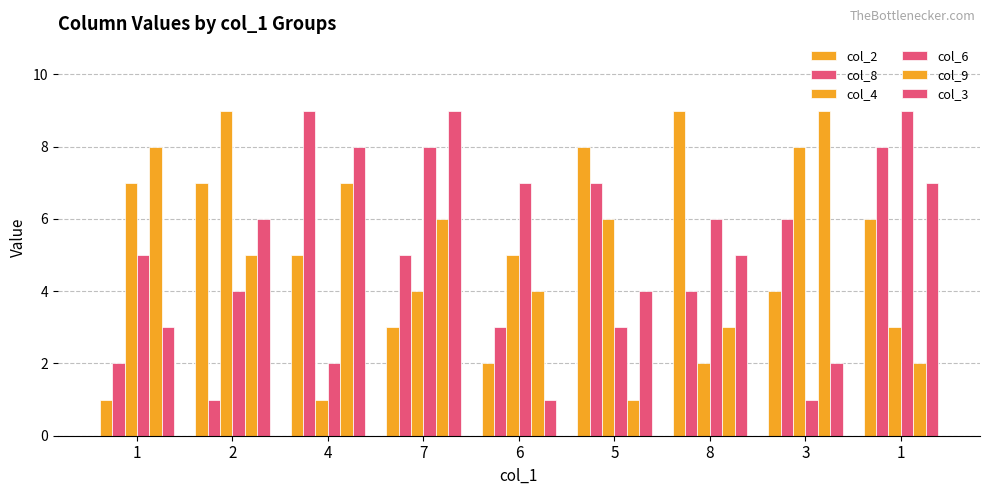

Between 7 and 8, which series saw the biggest shift?

col_2